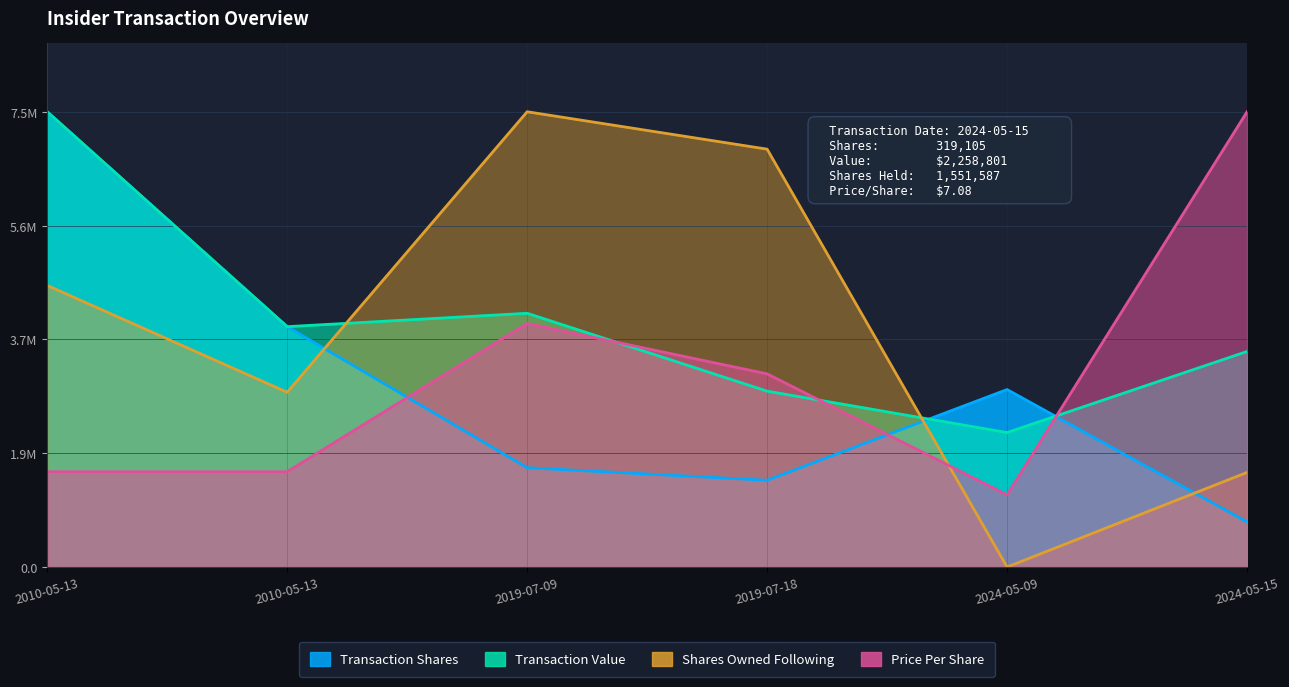

Which series changed the most between 2010-05-13 and 2024-05-09?

Shares Owned Following